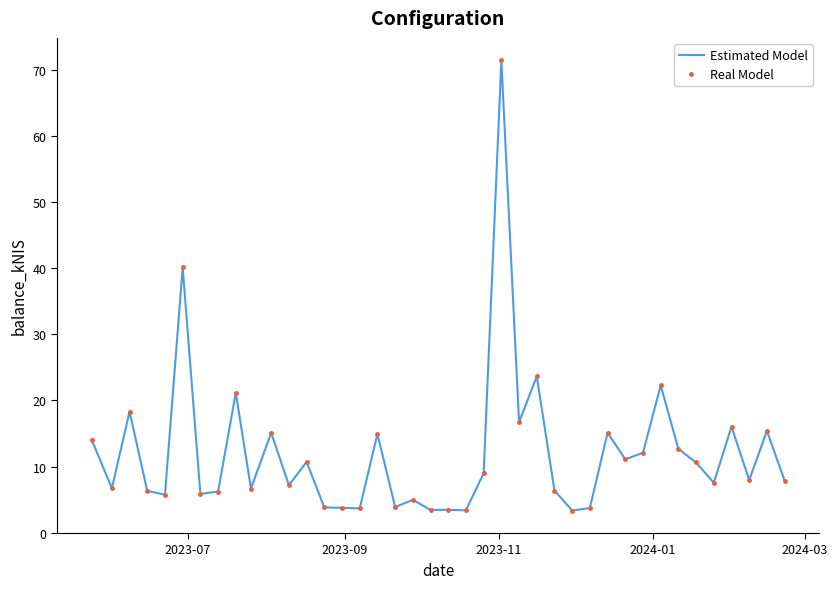

In Estimated Model, how many points are lower than both neighbors (excluding endpoints)?

14